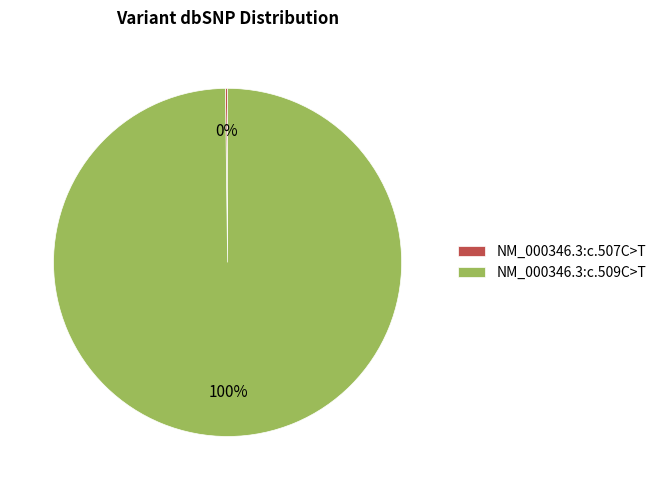

To the nearest percent, what is the difference between the largest and smallest slice percentages?

100%